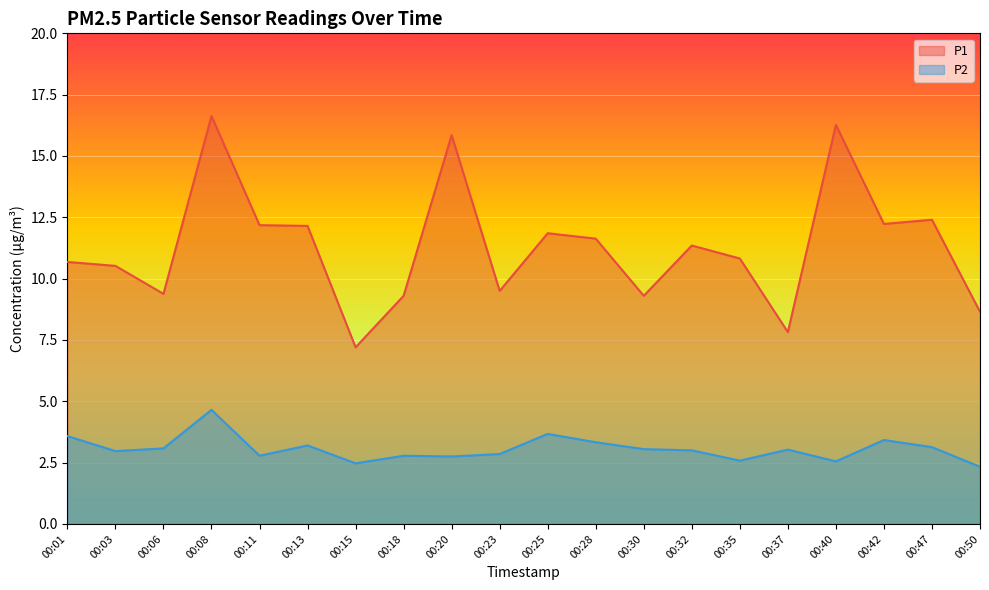

True or false: P1 and P2 intersect in this chart.

False